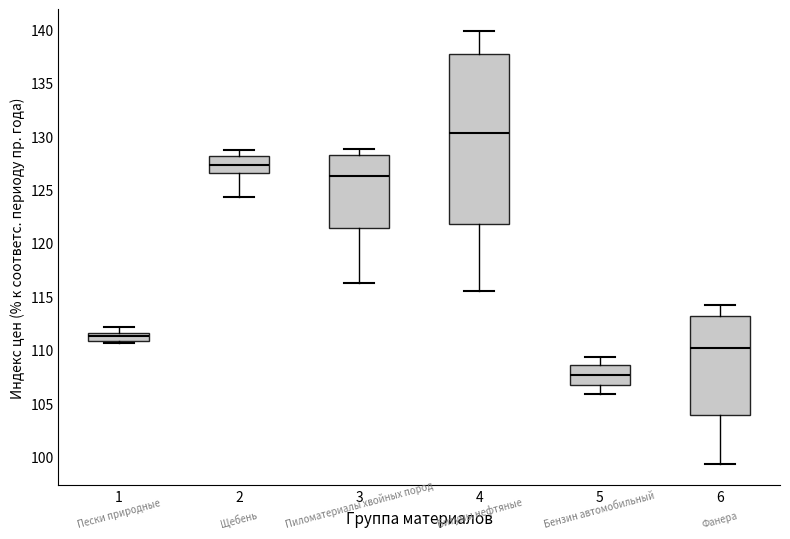

Reading left to right, read every box against the y-axis: the position of its median line, the range the box covers, and the ends of its whiskers. The values are not printed on the chart, so give them approximately, as read against the axis.

1: median 111.5 (inside the box), box 111.0 to 111.5, whiskers 110.5 to 112.0
2: median 127.5, box 126.5 to 128.0, whiskers 124.5 to 128.5
3: median 126.0, box 121.5 to 128.5, whiskers 116.5 to 129.0
4: median 130.5, box 122.0 to 137.5, whiskers 115.5 to 140.0
5: median 107.5, box 106.5 to 108.5, whiskers 106.0 to 109.5
6: median 110.0, box 104.0 to 113.0, whiskers 99.5 to 114.0